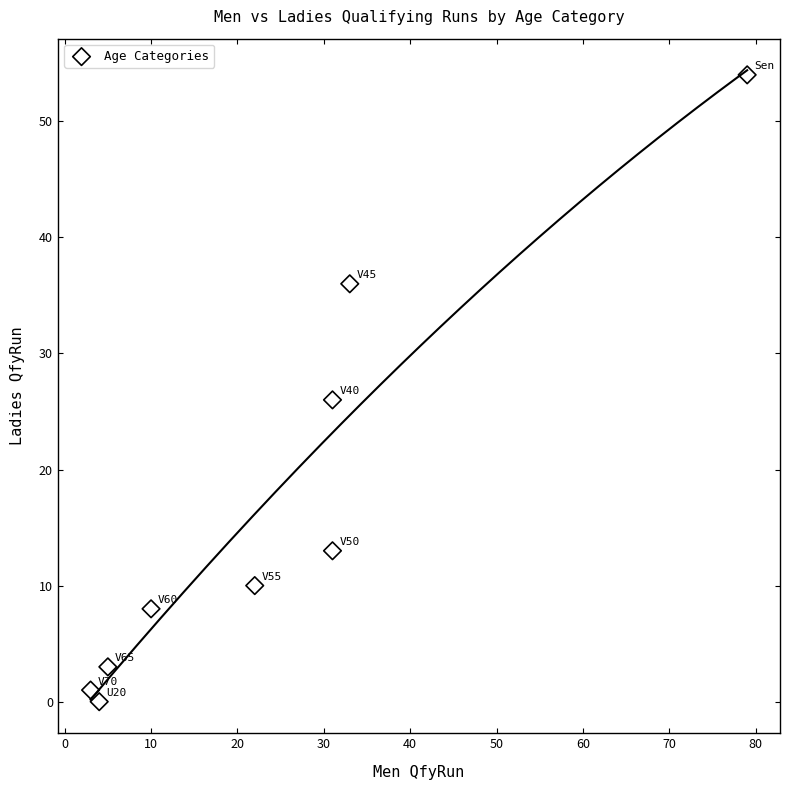

What Y value in the scatter plot is closest to 27?

26